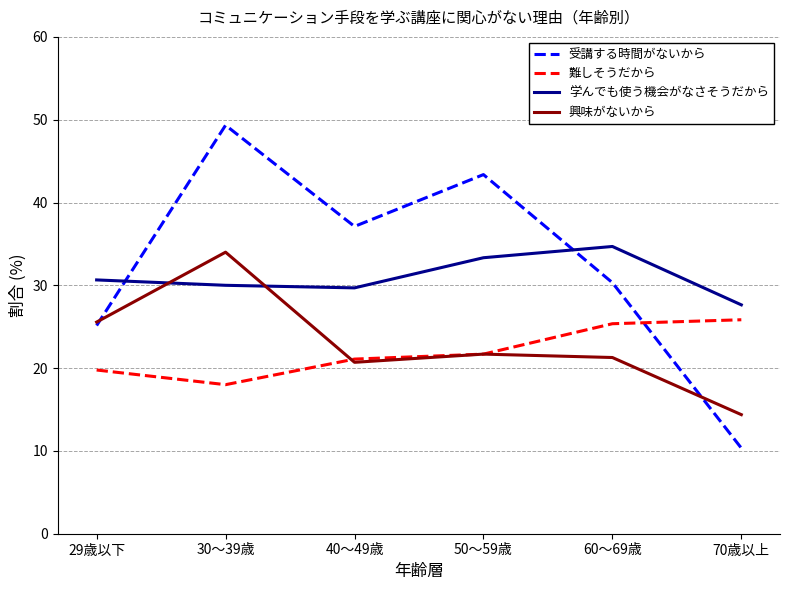

What is the minimum value for 受講する時間がないから?

10.3